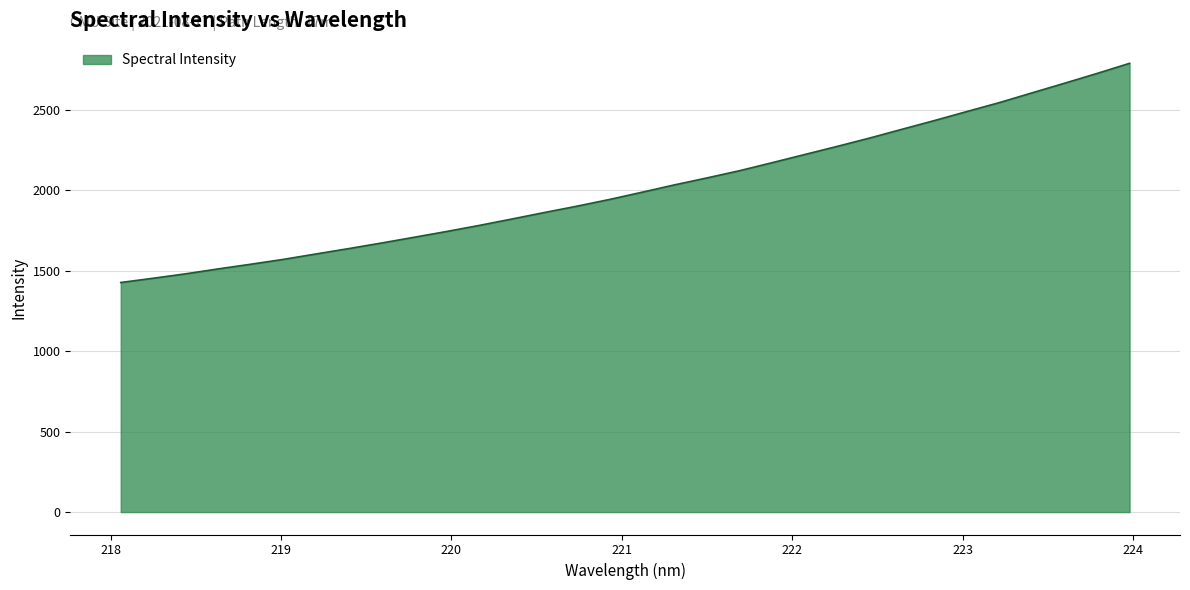

What is the difference between the maximum and minimum values?

1362.8